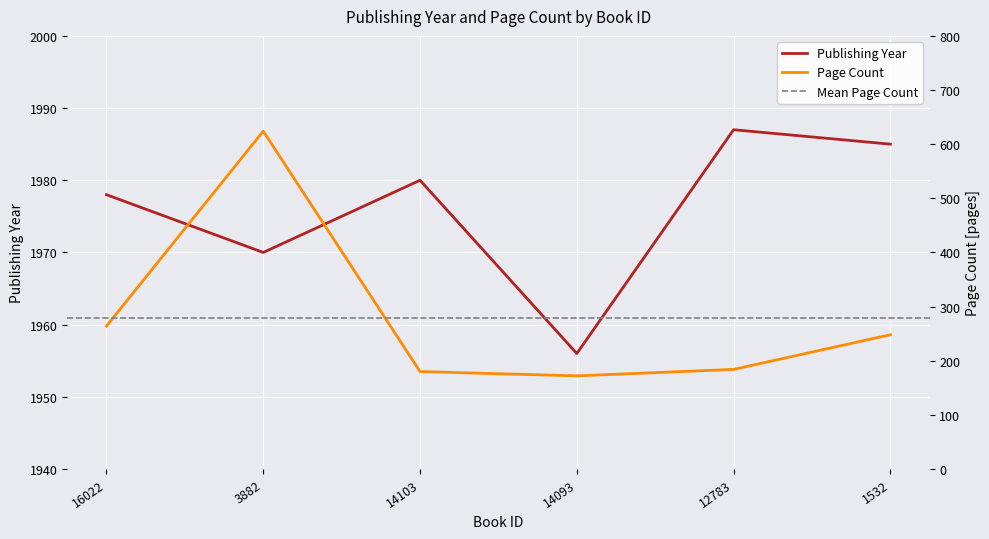

What is the label of the 2nd point from the right?

12783